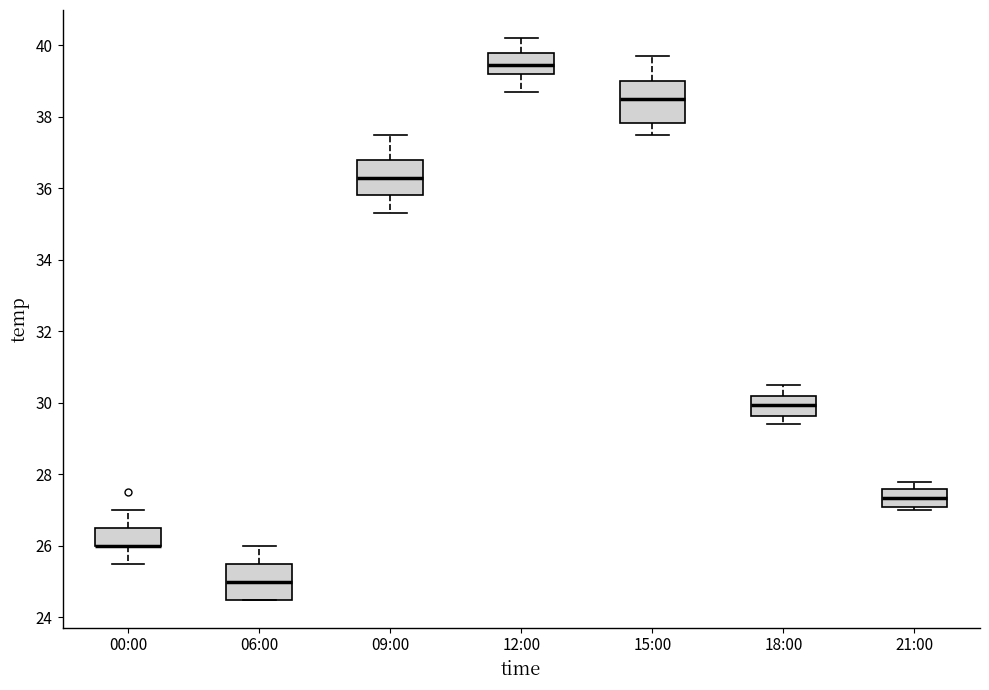

Where is the lower edge of the box for 15:00 on the y-axis? The values are not printed on the chart, so give them approximately, as read against the axis.

37.8